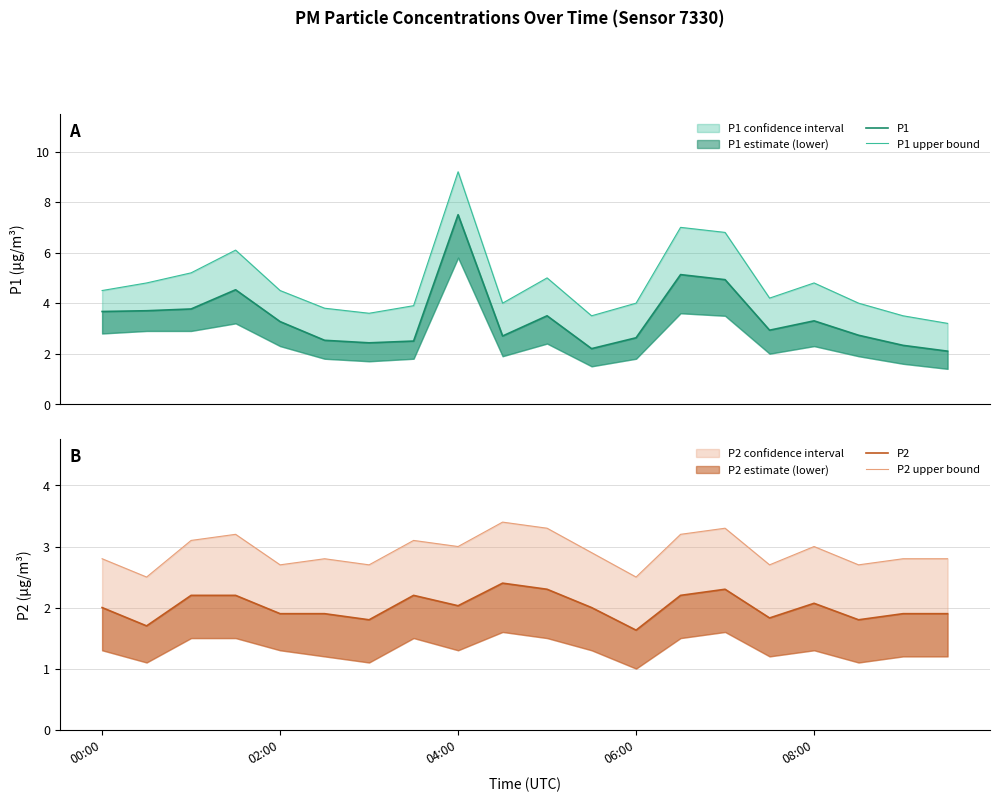

True or false: P2 has more than 2 interior local peaks.

True